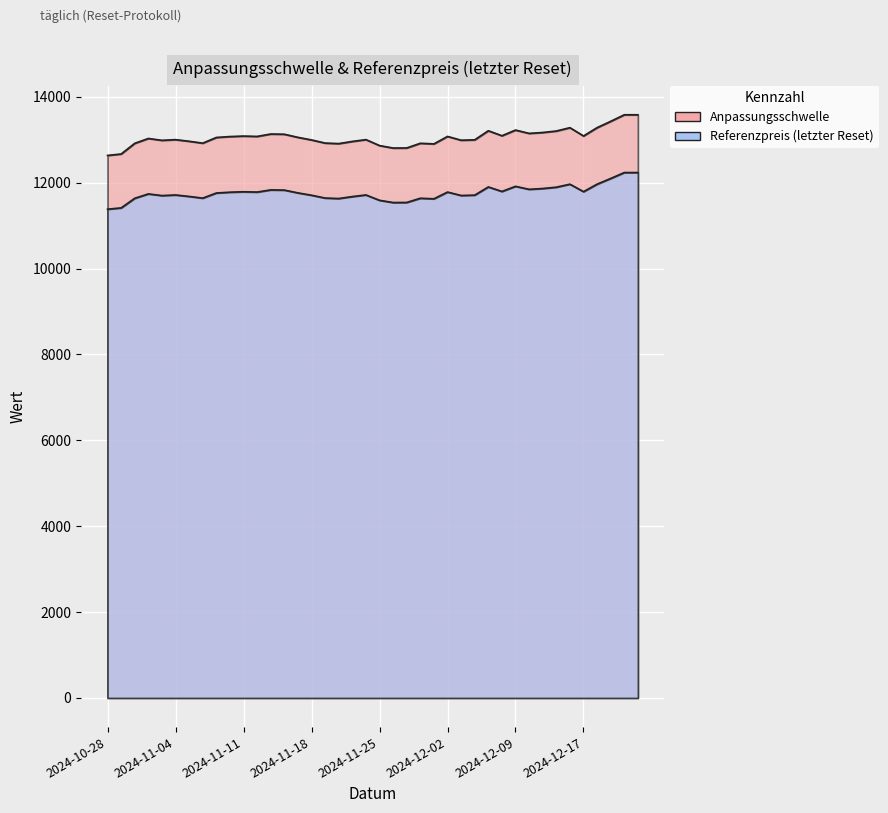

Count the number of data series in this chart.

2